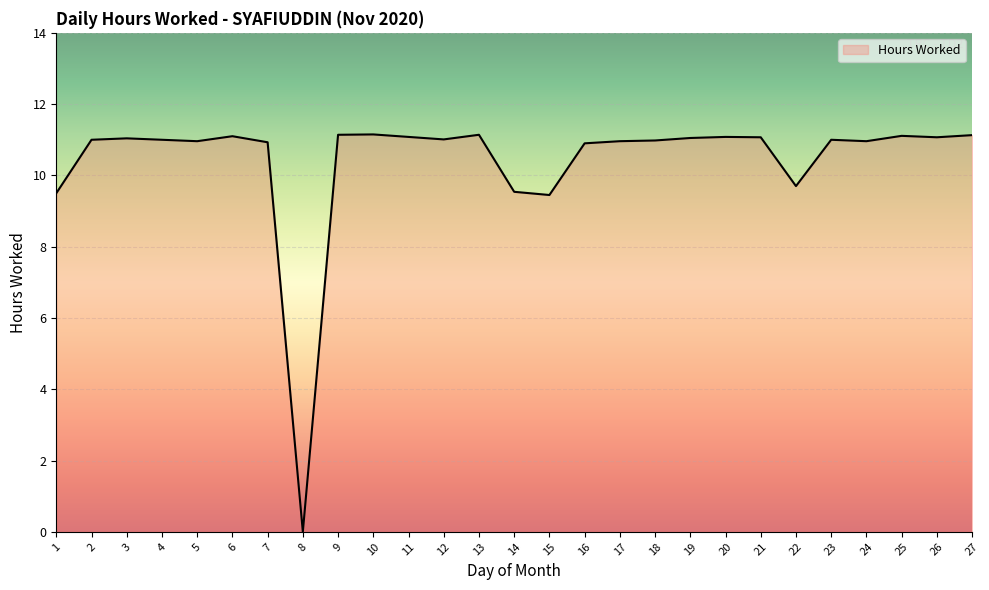

What is the greatest value displayed?

11.2